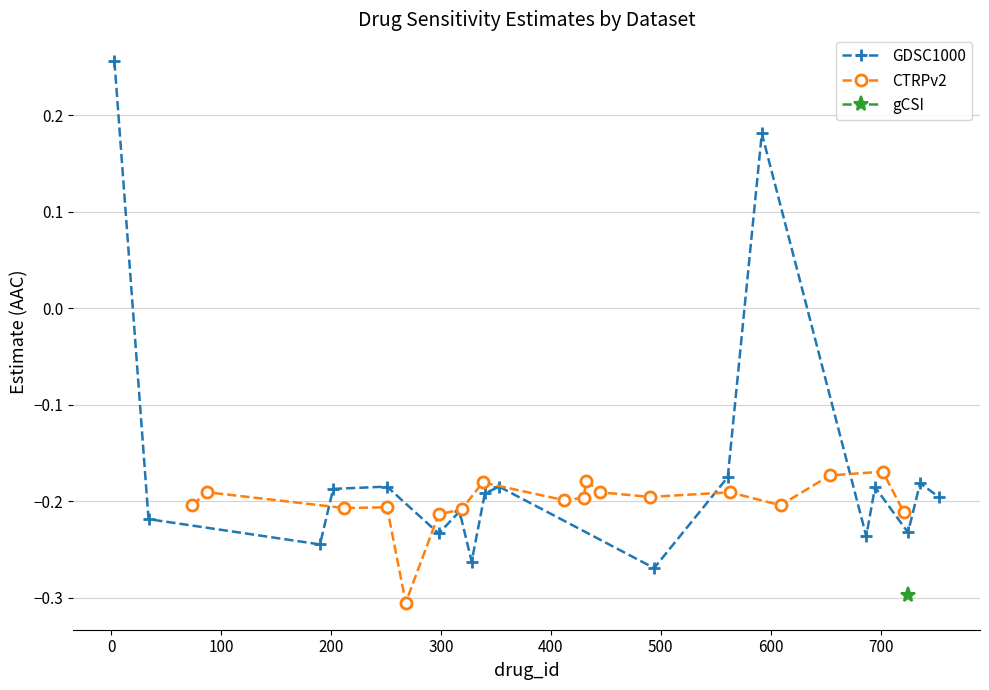

At how many categories does at least one series exceed 0?

2